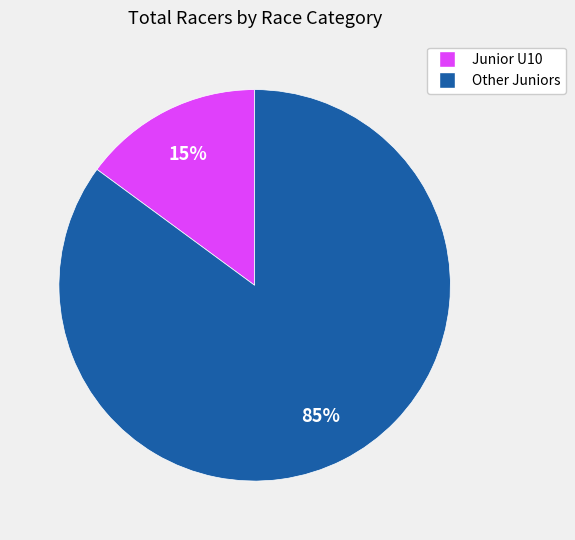

How many slices are in this pie chart?

2